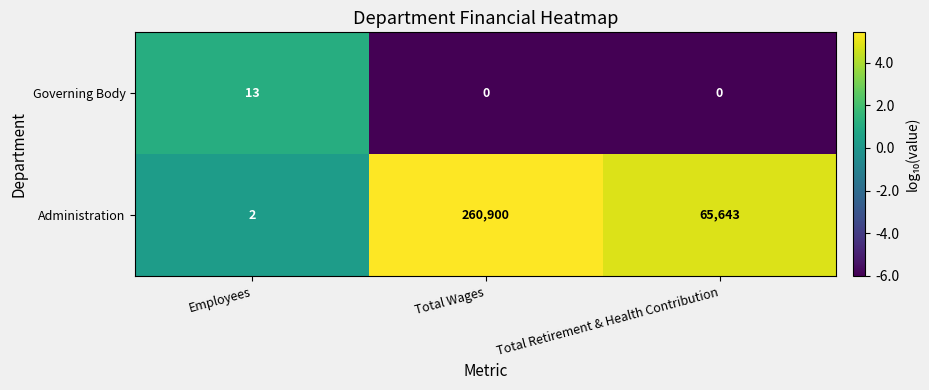

What is the spread (max minus min) of values at Total Retirement & Health Contribution?

65643